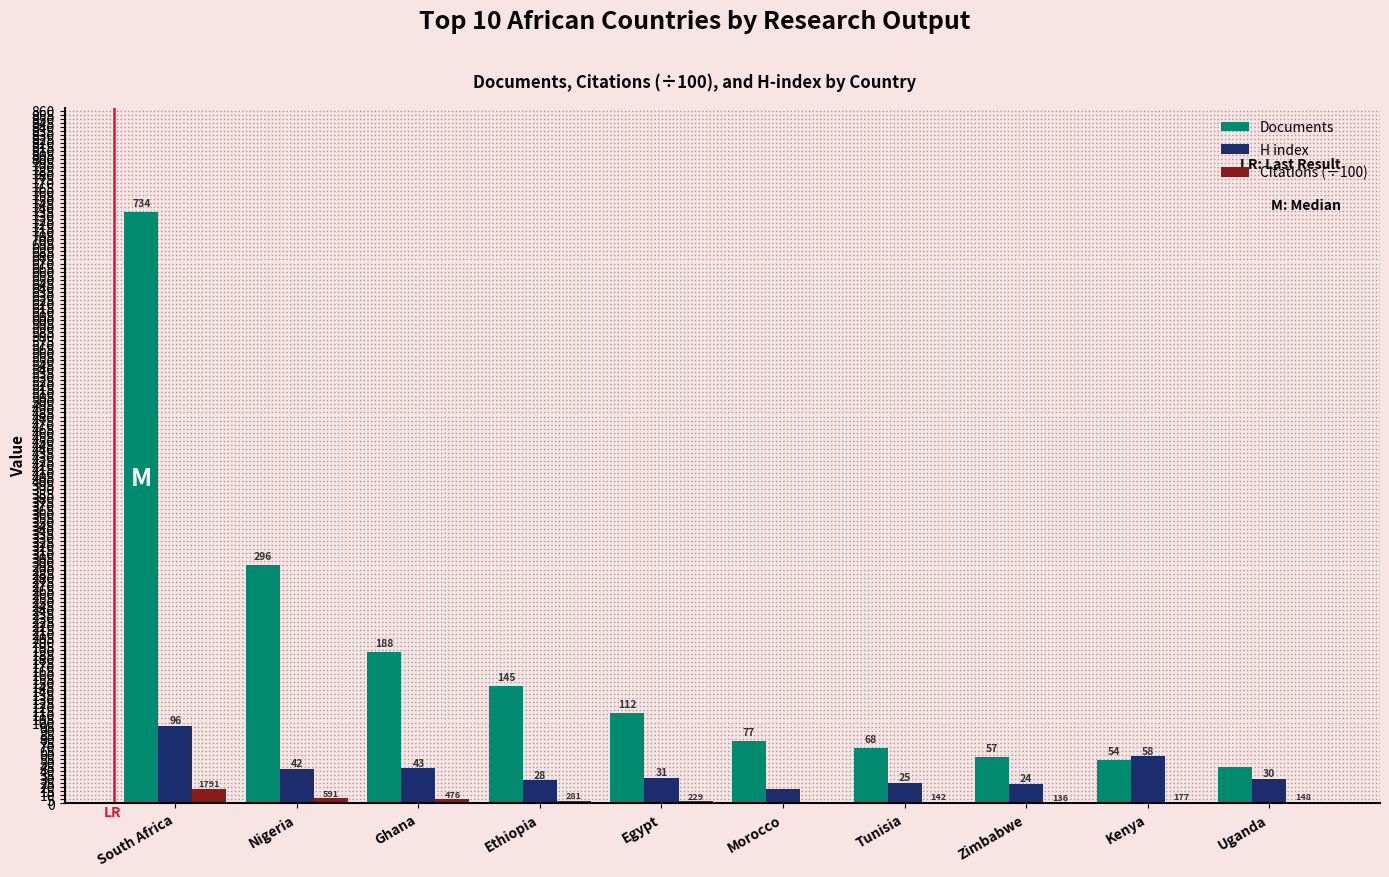

Does the chart contain stacked bars?

No